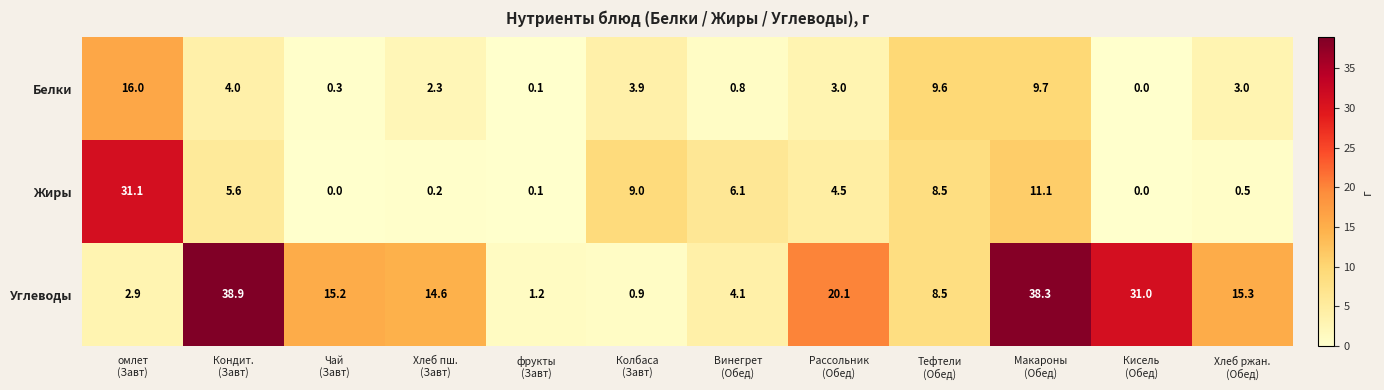

What is the average value of the Углеводы series?

15.9